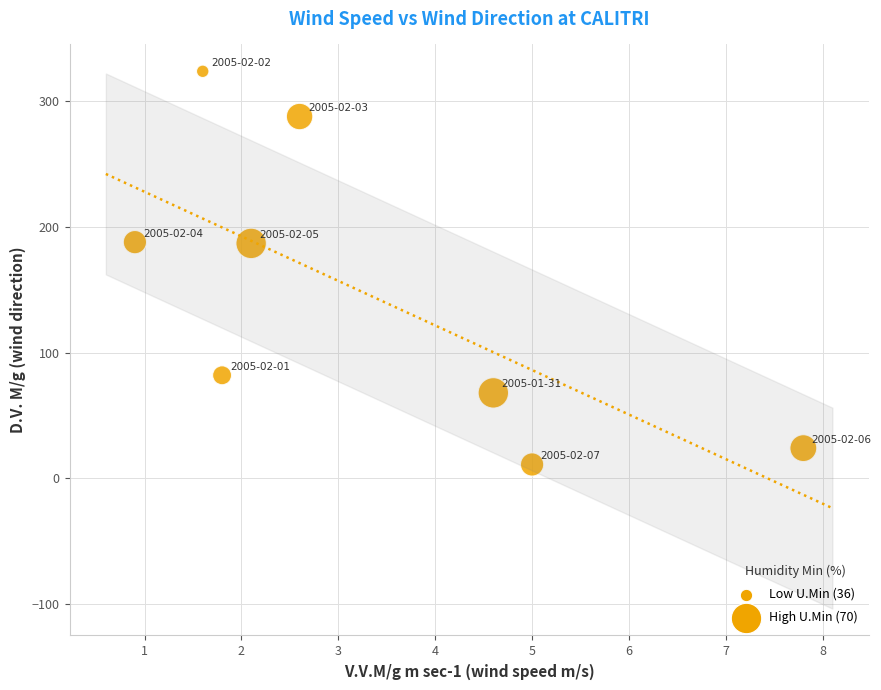

What is the range of Y values (max minus min)?

313